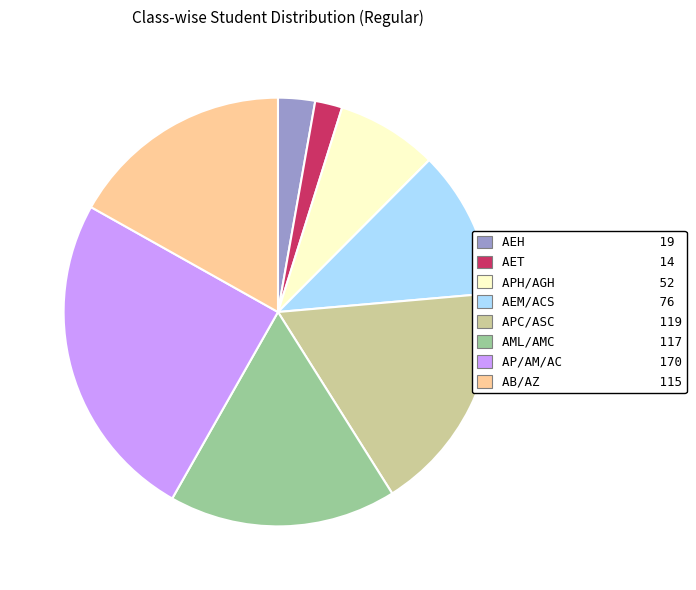

Does any single category account for the majority?

No